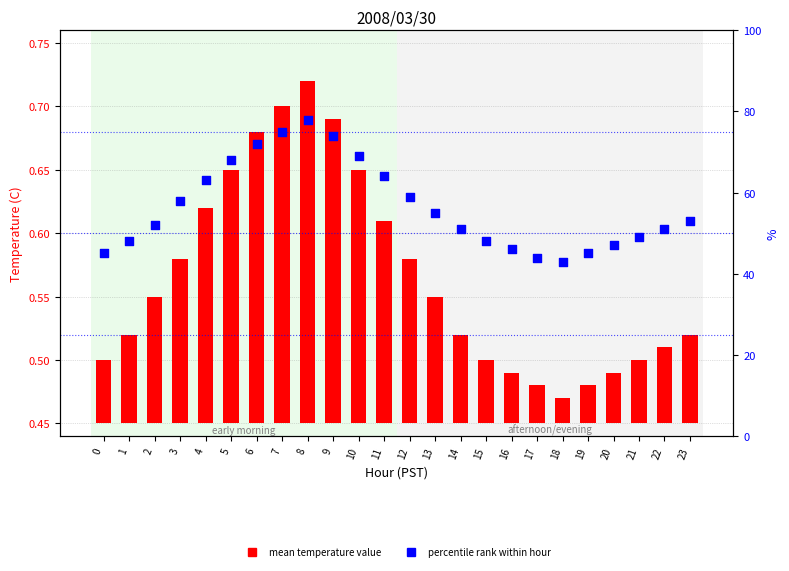

Which series has the largest Y range (max minus min)?

percentile rank within hour